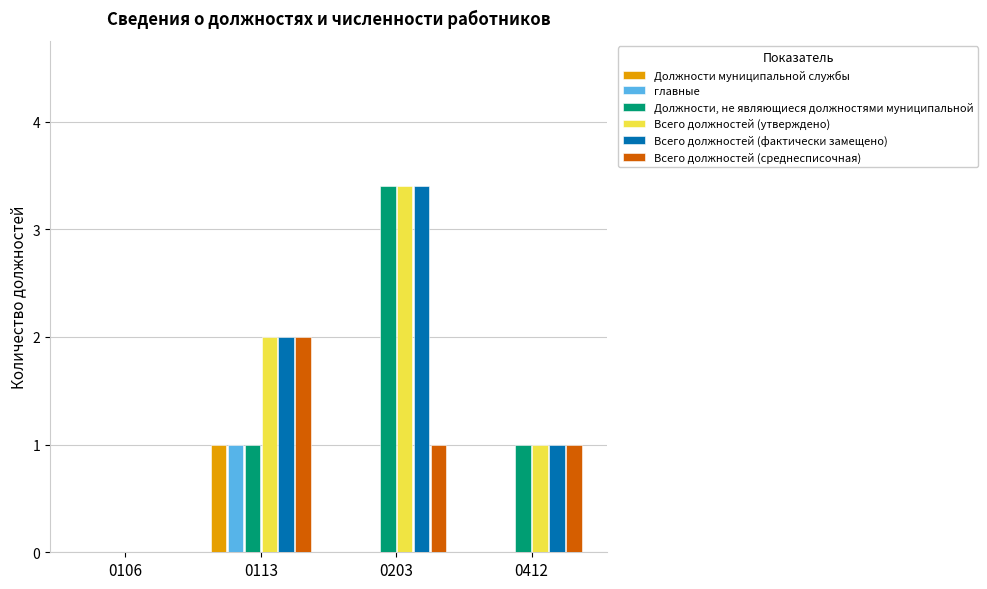

What is the sum of all Всего должностей (утверждено) values?

6.4